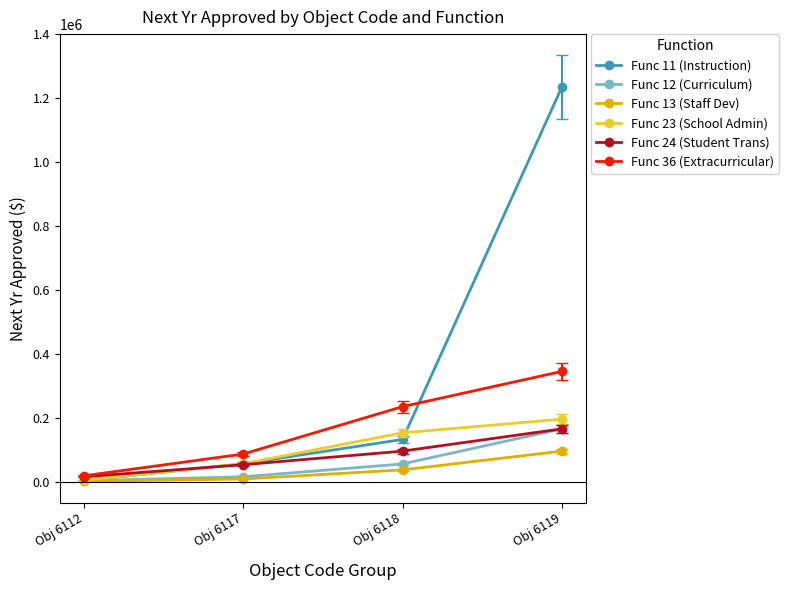

Is it true that Func 24 (Student Trans) equals 40507 at Obj 6118?

False